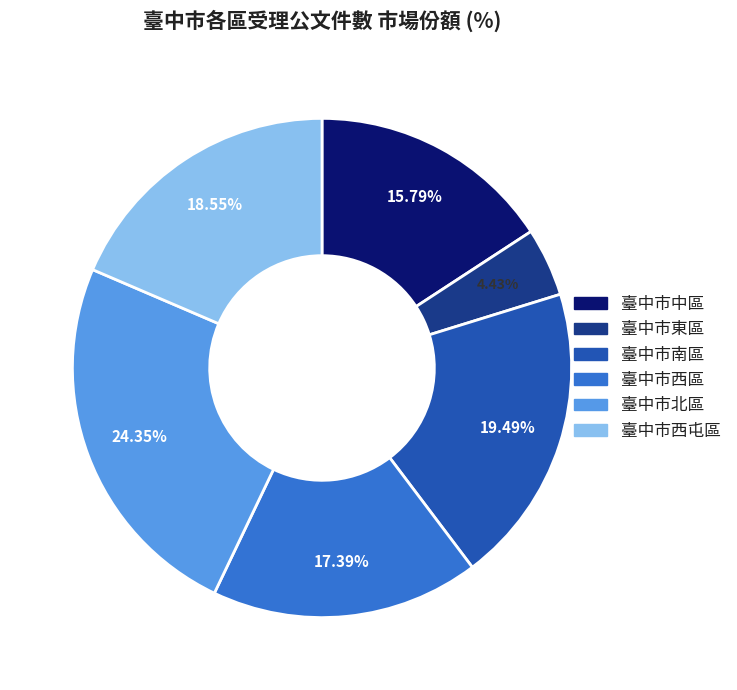

What is the smallest slice in the pie chart?

臺中市東區